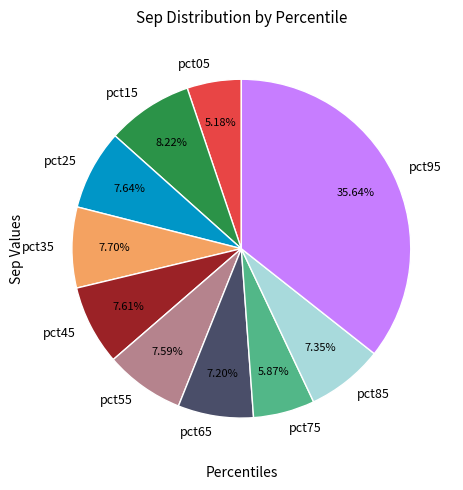

Is it true that pct15 is 8% of the pie?

True